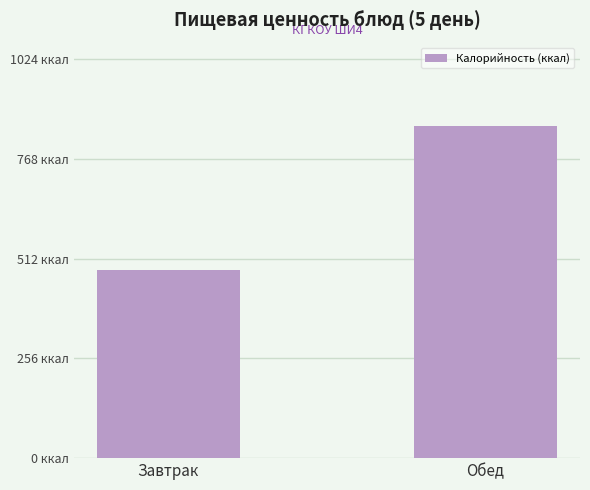

What is the label of the 1st bar from the right?

Обед